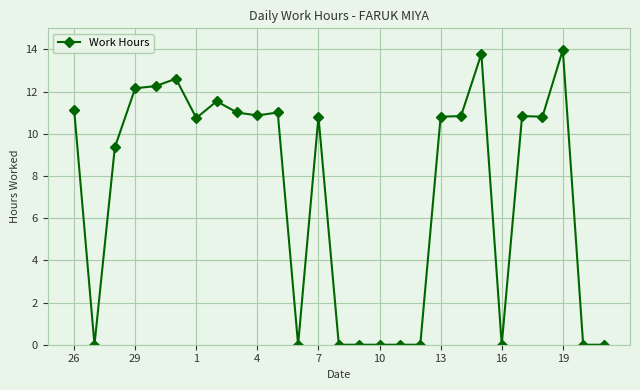

Is this an area chart (filled region under the line)?

No